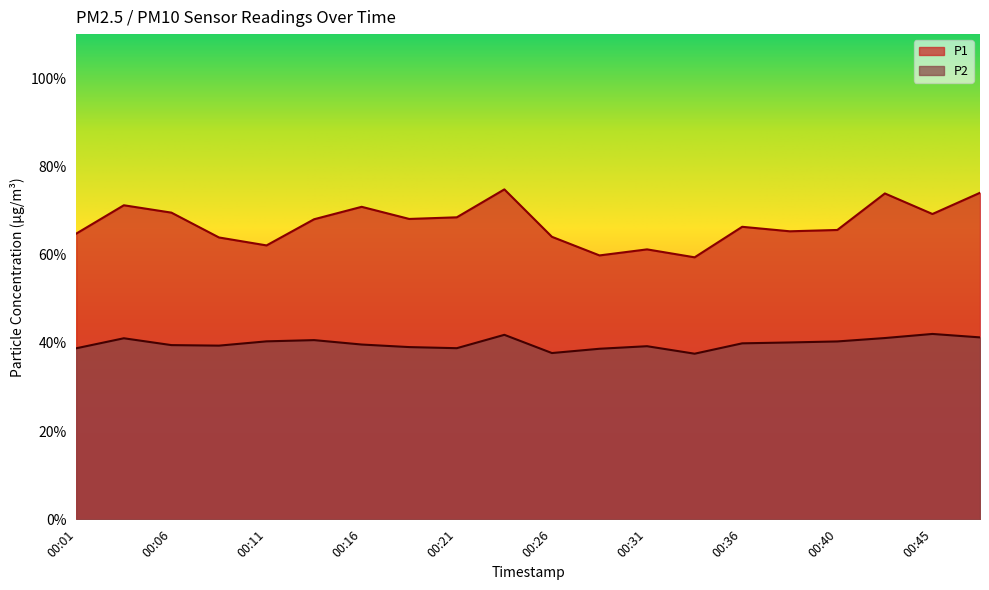

True or false: P1 and P2 intersect in this chart.

False